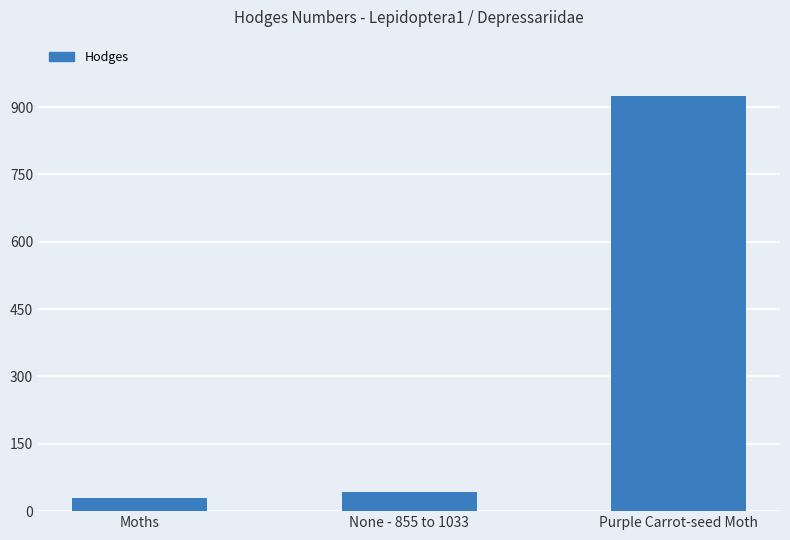

How many bars are there in total?

3